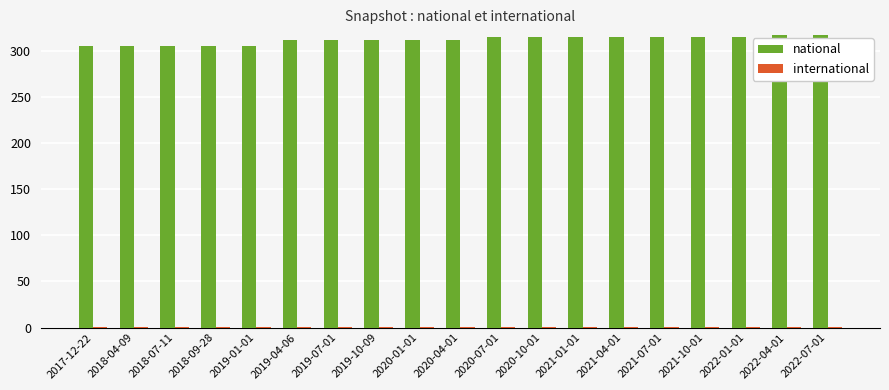

What is the difference between the national values at 2022-04-01 and 2017-12-22?

12